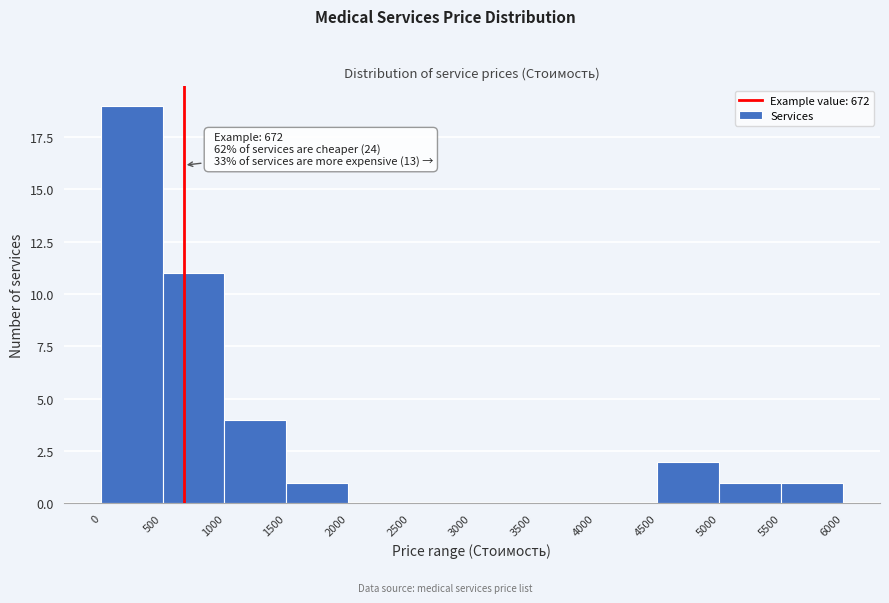

Over which range of the x-axis is the bar tallest?

0 to 500